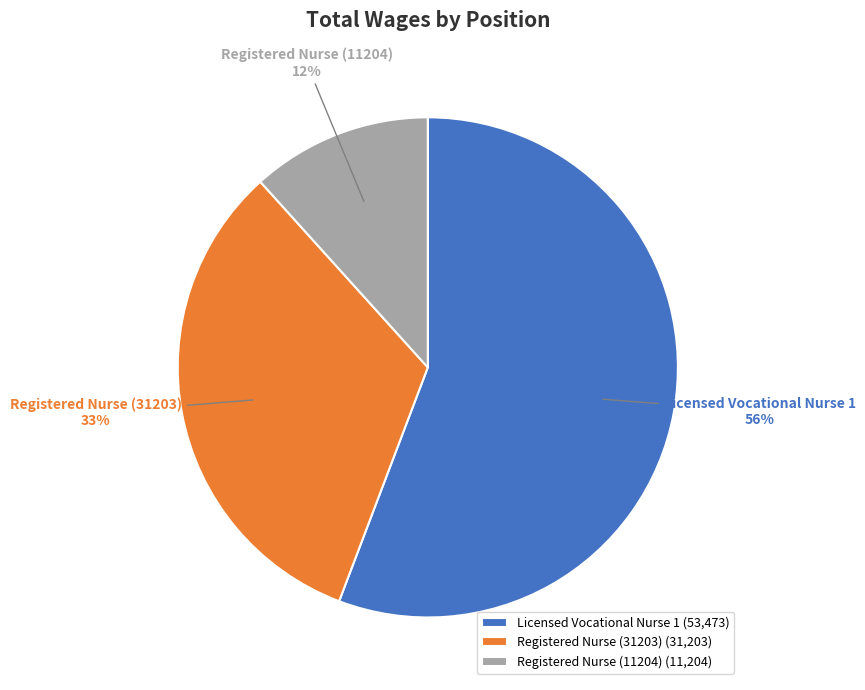

To the nearest percent, what percentage of the pie is Registered Nurse (31203)?

33%